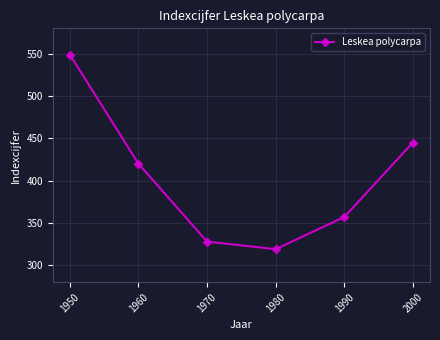

Which category has the highest value across all series?

1950